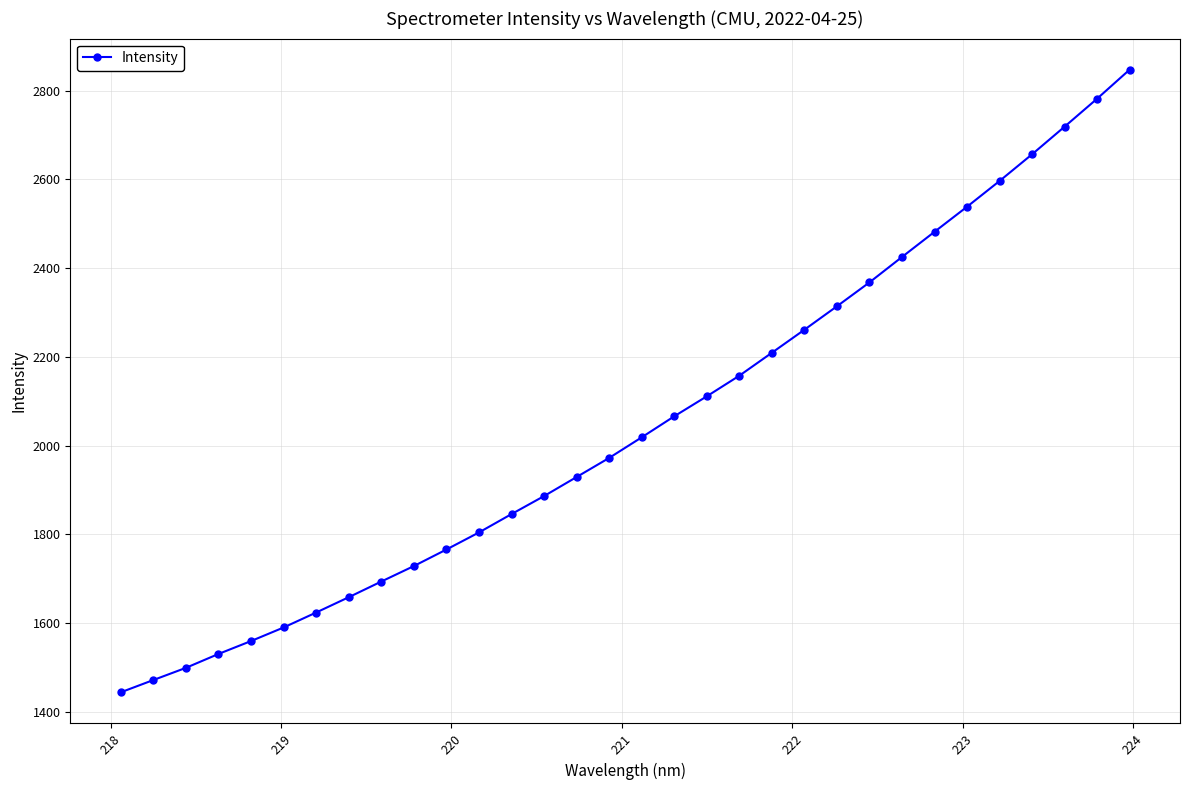

What is the difference between the maximum and minimum values?

1403.1